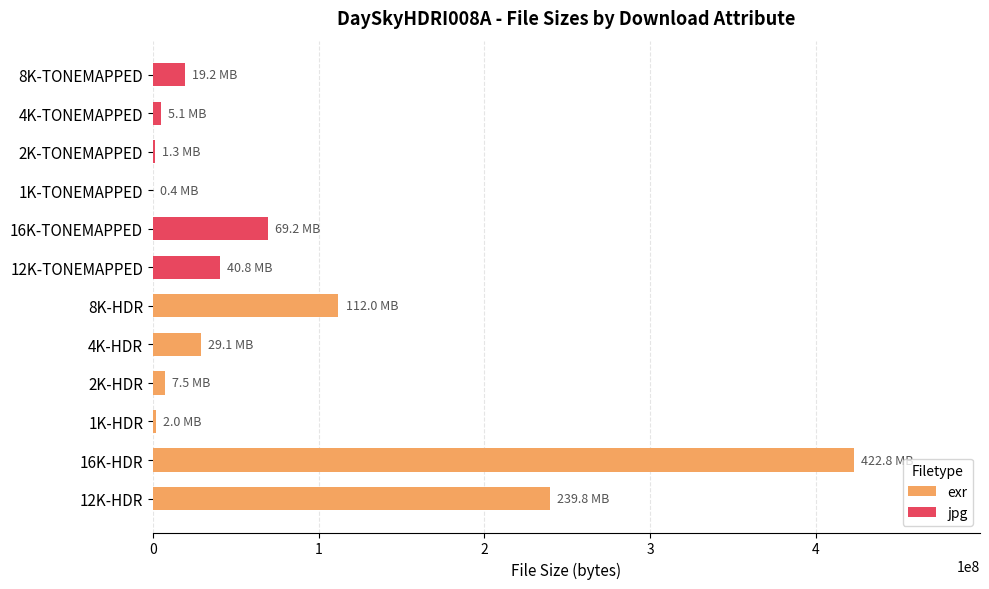

True or false: exr has a value of 91133384 at 16K-HDR.

False